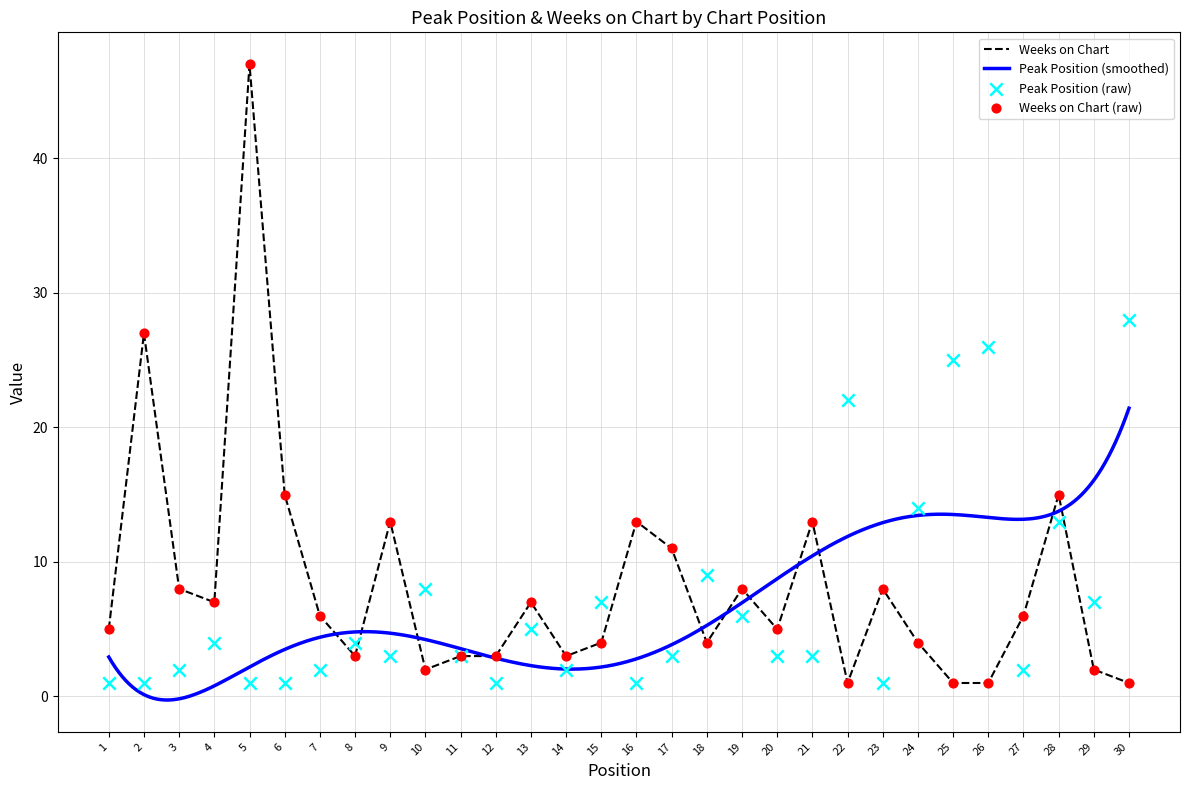

Which series has the largest total across all categories?

Weeks on Chart